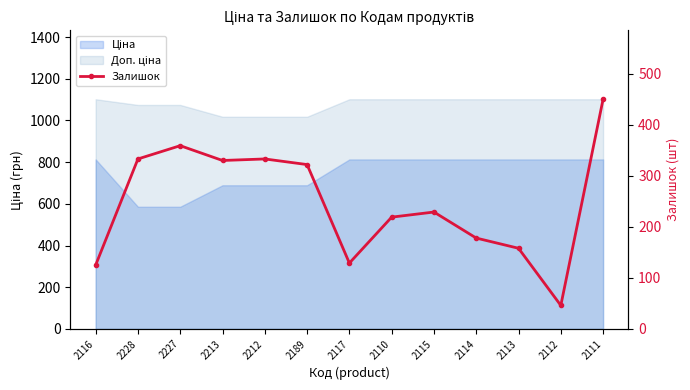

Count the number of categories in the chart.

13